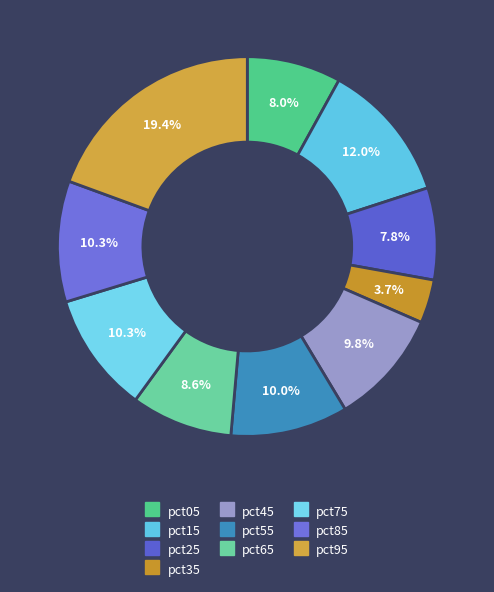

How much of the chart is everything except pct25?

92.2%